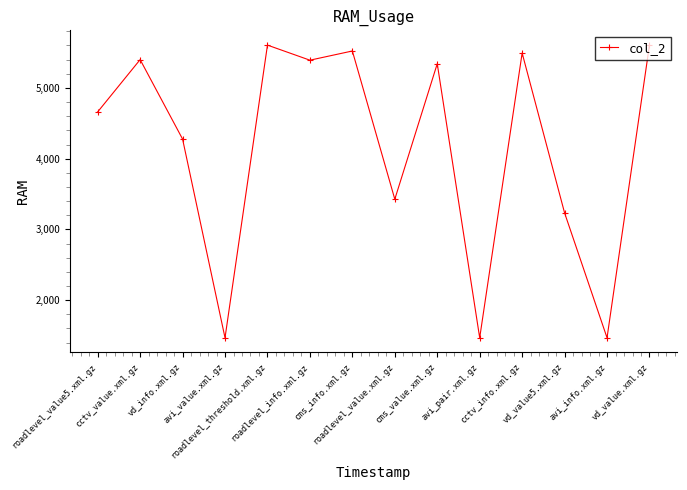

What value does the data have at cms_value.xml.gz?

5342